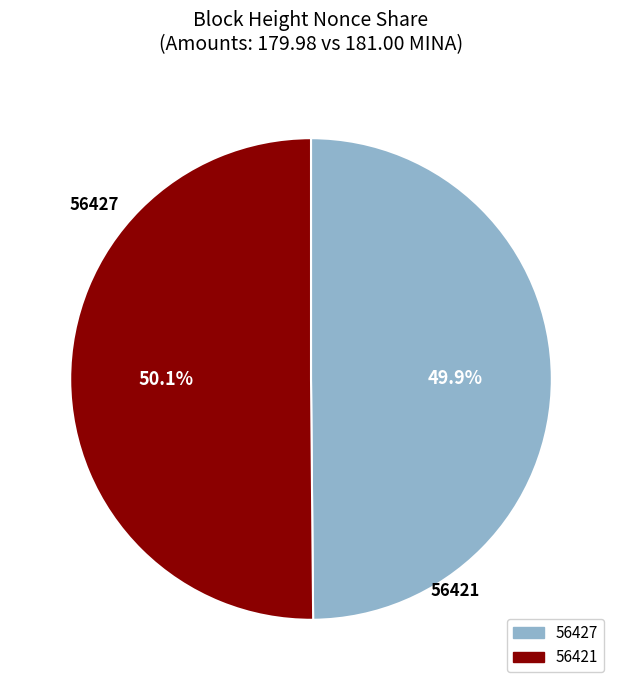

Is the sum of 56427 and 56421 greater than half?

Yes